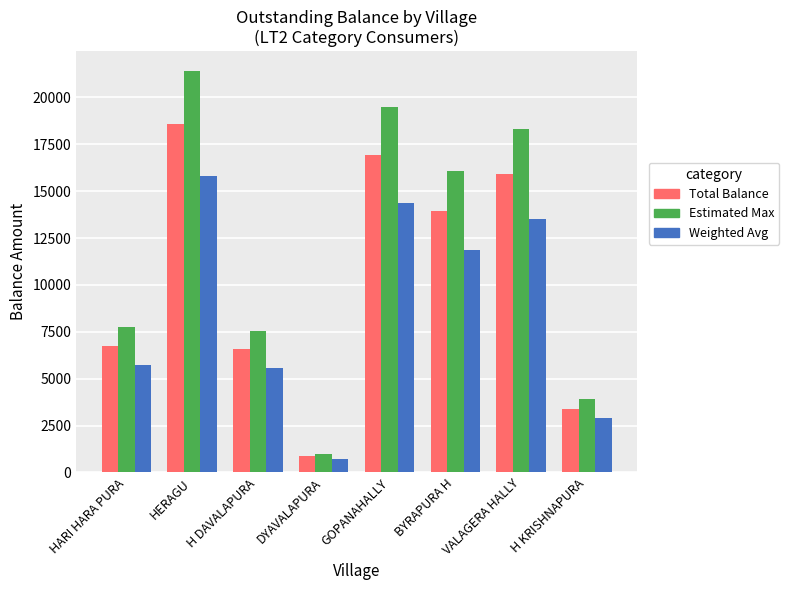

Reading left to right, what are all the values shown in this chart?

Total Balance: 6724.1	18601.4	6575.4	869.1	16925.5	13955.7	15921.6	3392.2
Estimated Max: 7732.7	21391.6	7561.7	999.4	19464.3	16049.0	18309.8	3901.0
Weighted Avg: 5715.5	15811.2	5589.1	738.7	14386.6	11862.3	13533.4	2883.3